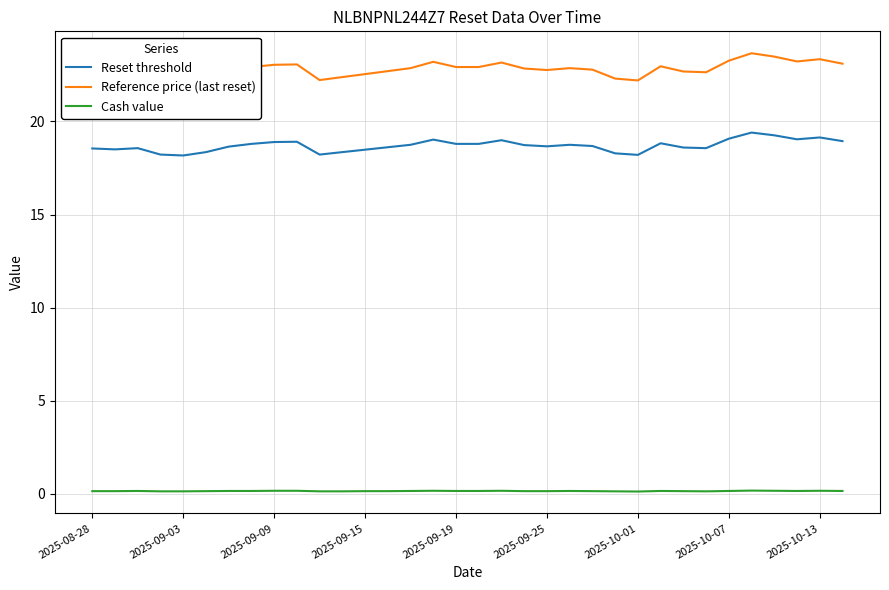

What is the difference between the second highest and second lowest values in the Reset threshold series?

1.1